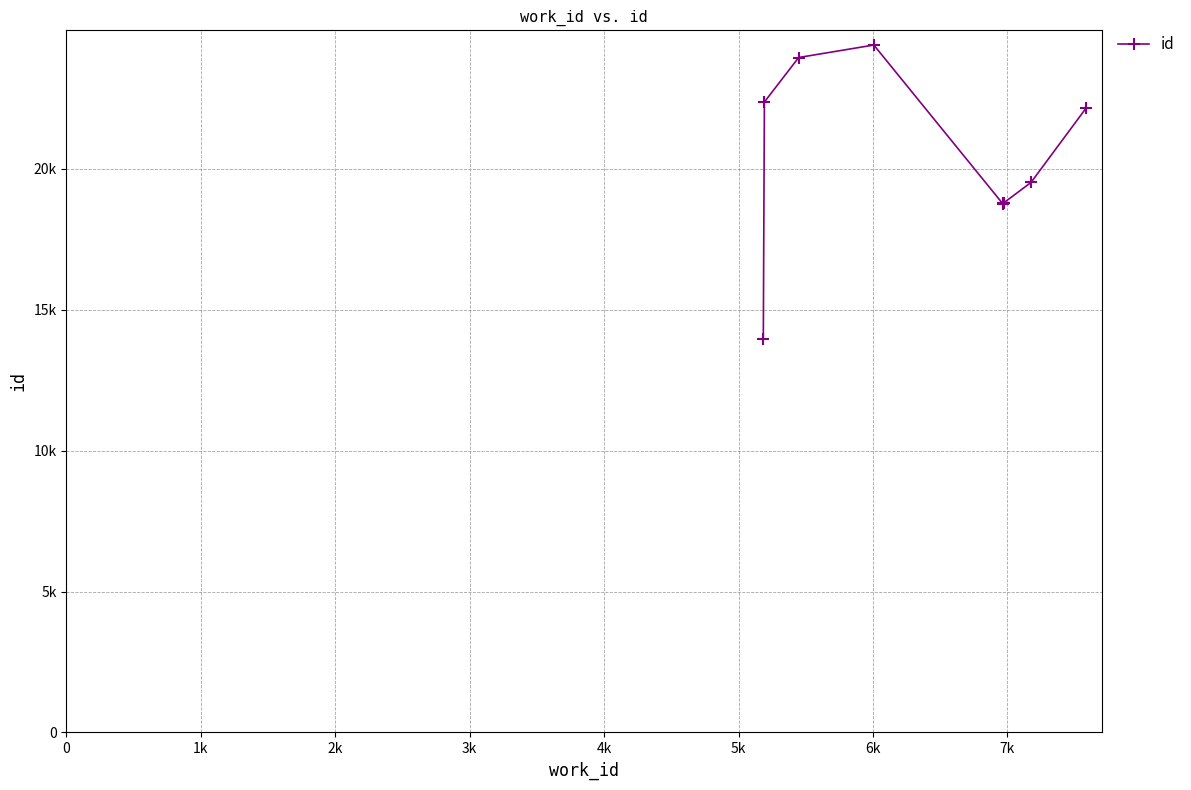

Approximately how many times larger is the value at 6k compared to 2k?

0.8